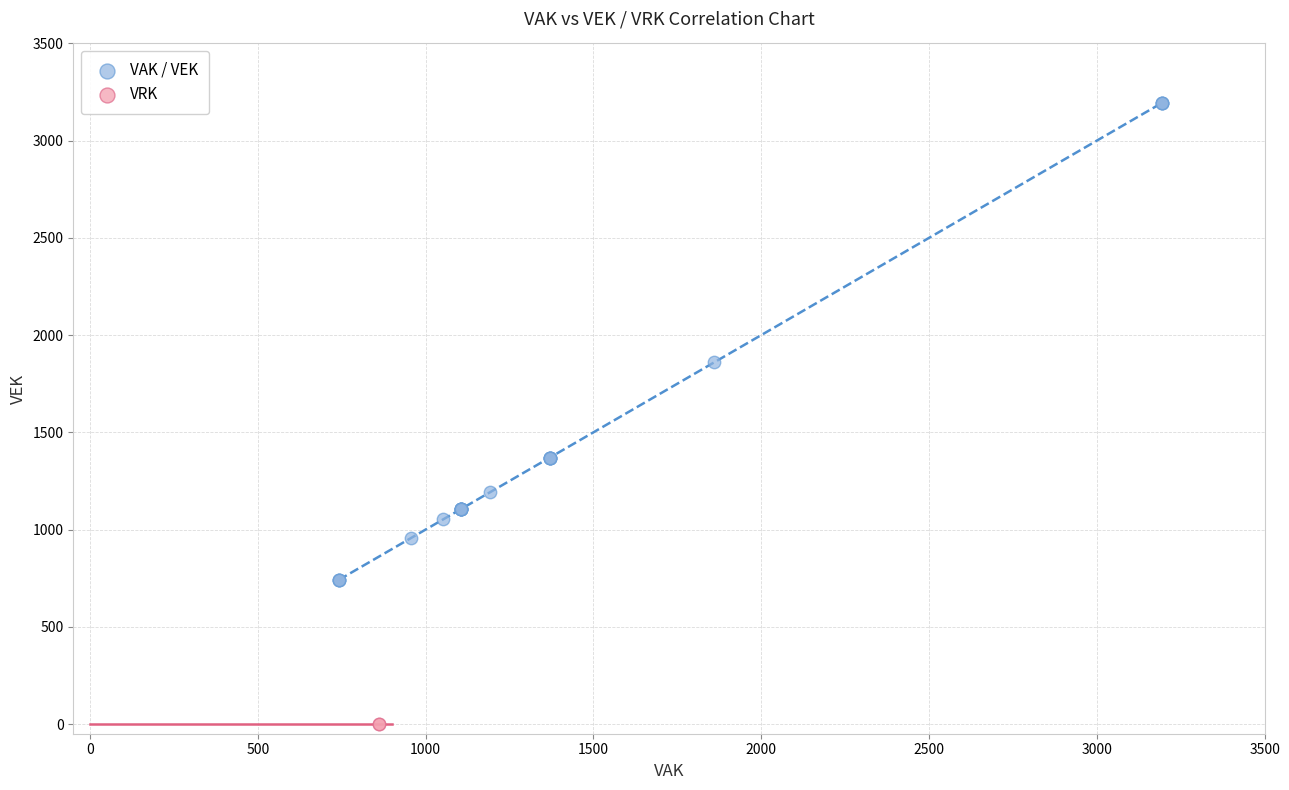

Which series contains the highest Y value?

VAK / VEK